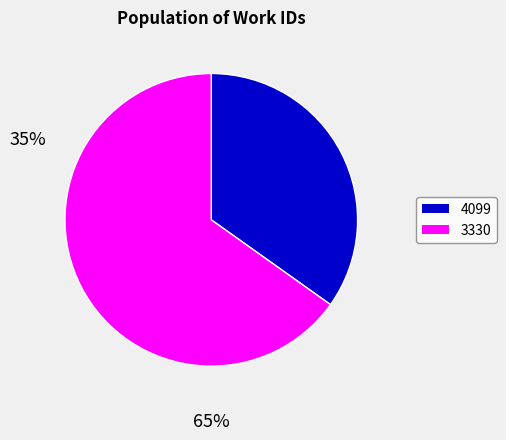

How many slices are in this pie chart?

2